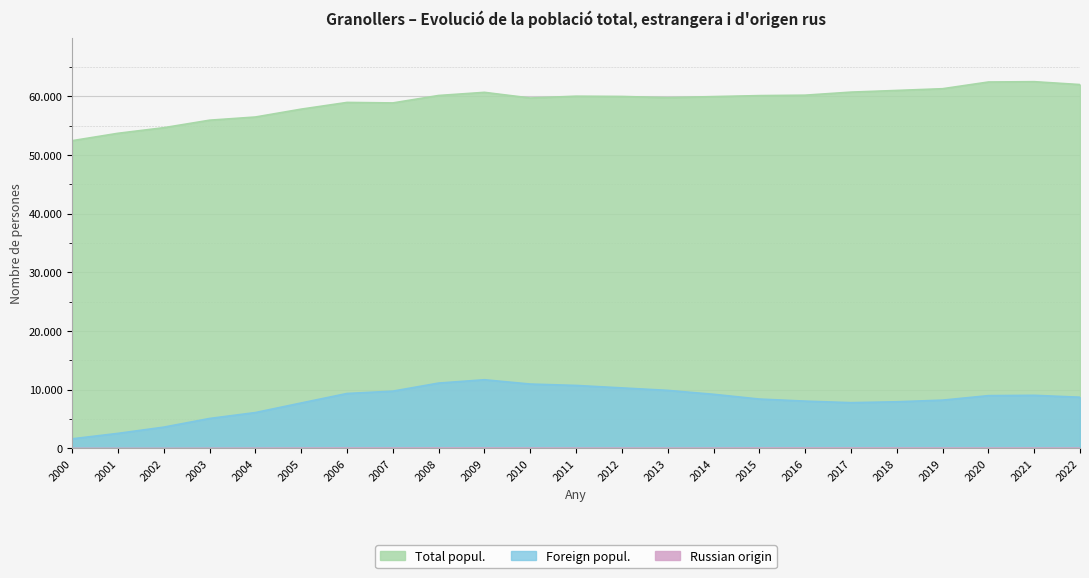

At how many categories does at least one series exceed 14373?

23